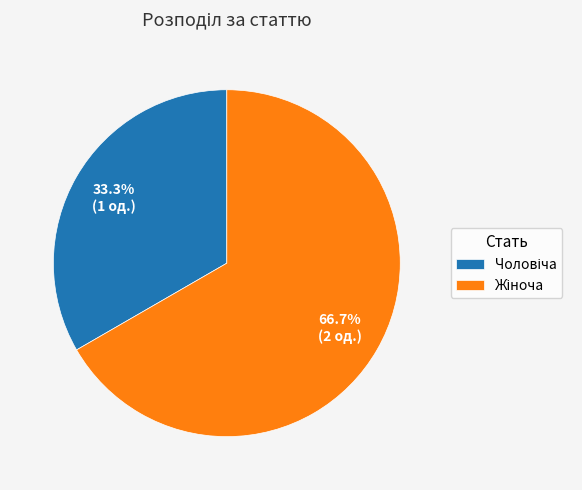

Does any single category account for the majority?

Yes